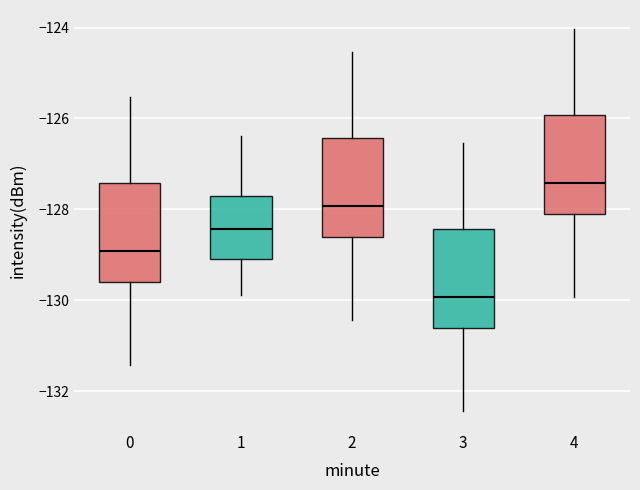

Reading left to right, transcribe this box plot: for each box, give where its median line is, the range the box spans, and where its two whiskers end, as read against the y-axis. The values are not printed on the chart, so give them approximately, as read against the axis.

0: median -129.0, box -129.6 to -127.4, whiskers -131.4 to -125.6
1: median -128.4, box -129.0 to -127.6, whiskers -129.8 to -126.4
2: median -128.0, box -128.6 to -126.4, whiskers -130.4 to -124.6
3: median -130.0, box -130.6 to -128.4, whiskers -132.4 to -126.6
4: median -127.4, box -128.2 to -126.0, whiskers -130.0 to -124.0